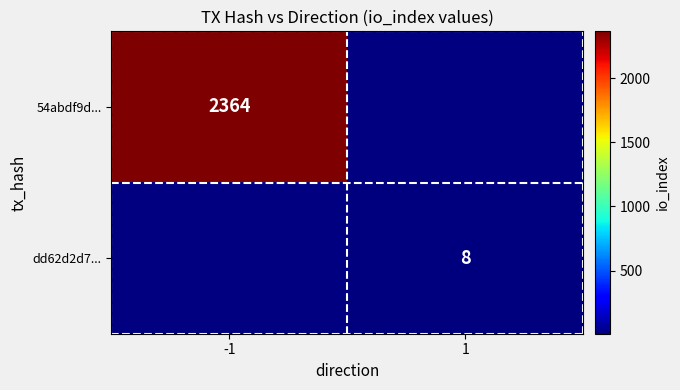

The dd62d2d7... series shows 8 at 1. True or false?

True